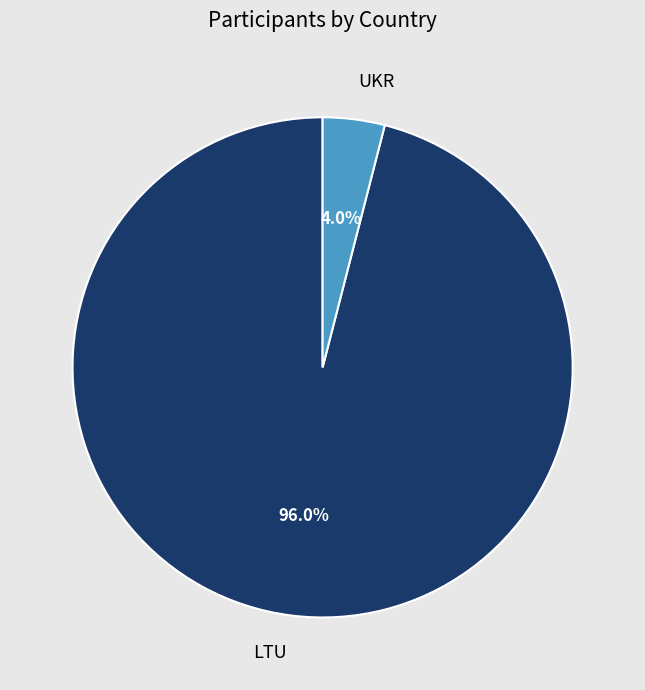

To the nearest percent, what is the combined percentage of LTU and UKR?

100%